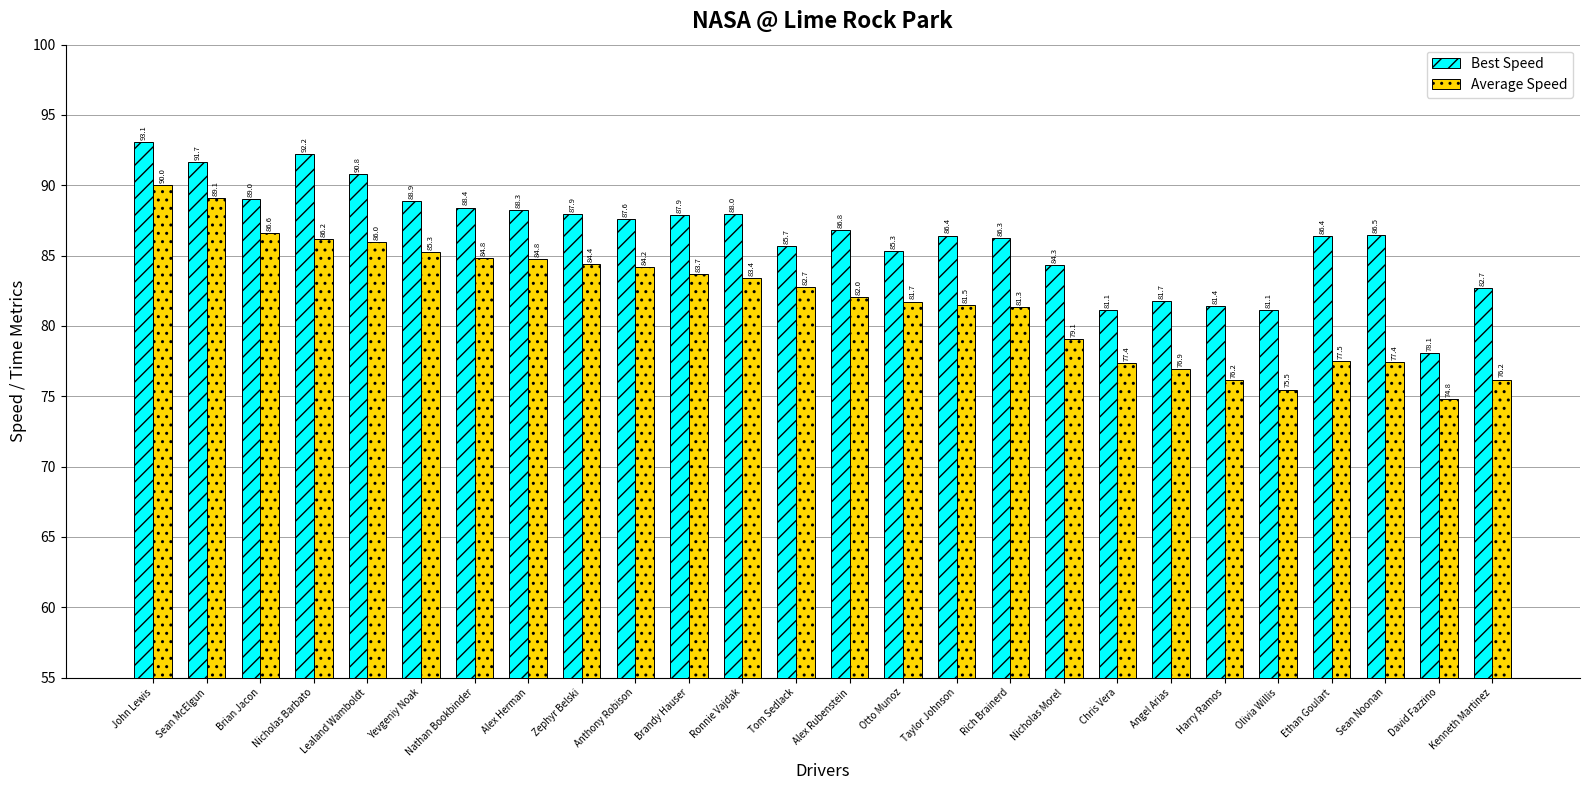

Between Lealand Wamboldt and Chris Vera, which series saw the biggest shift?

Best Speed